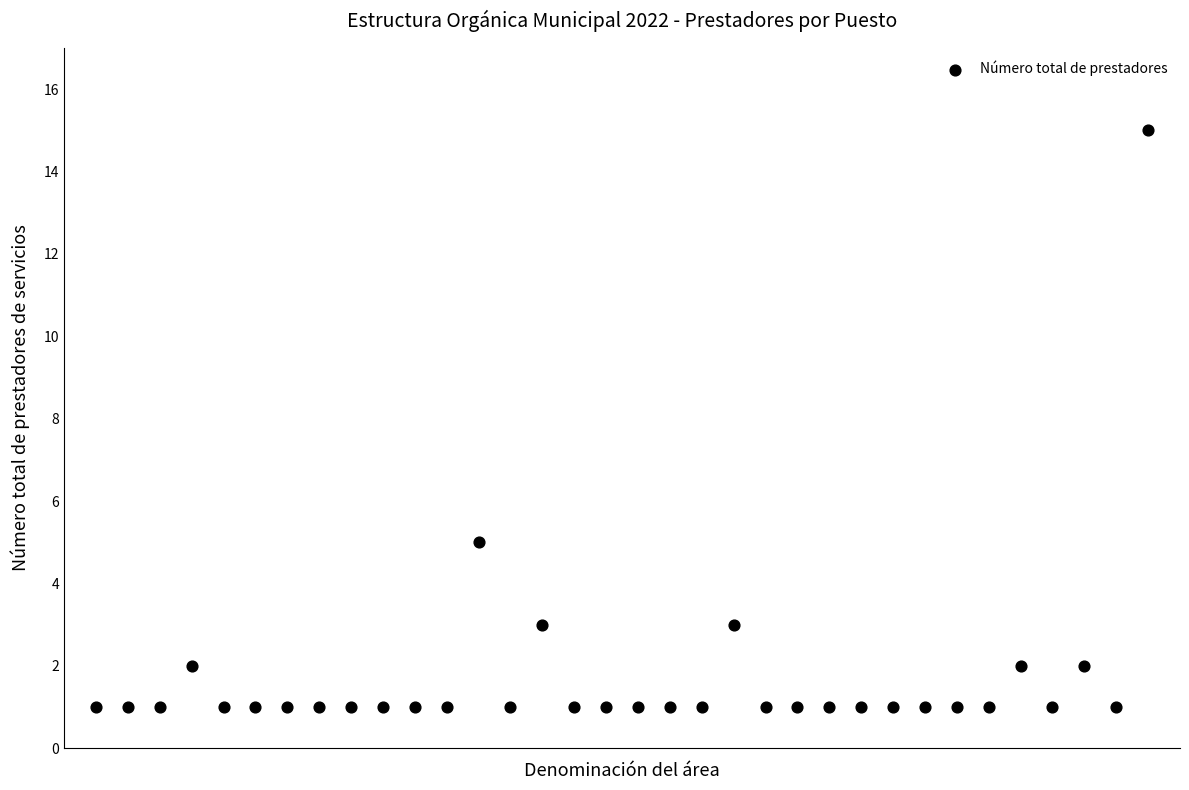

What Y value in the scatter plot is closest to 8?

5